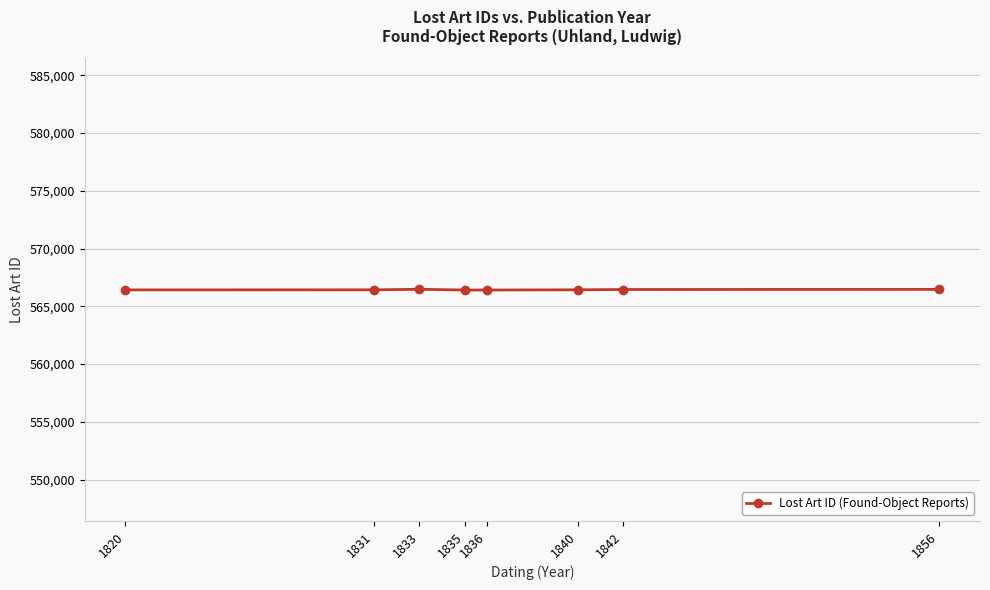

What is the ratio of the value at 1836 to the value at 1833?

1.0